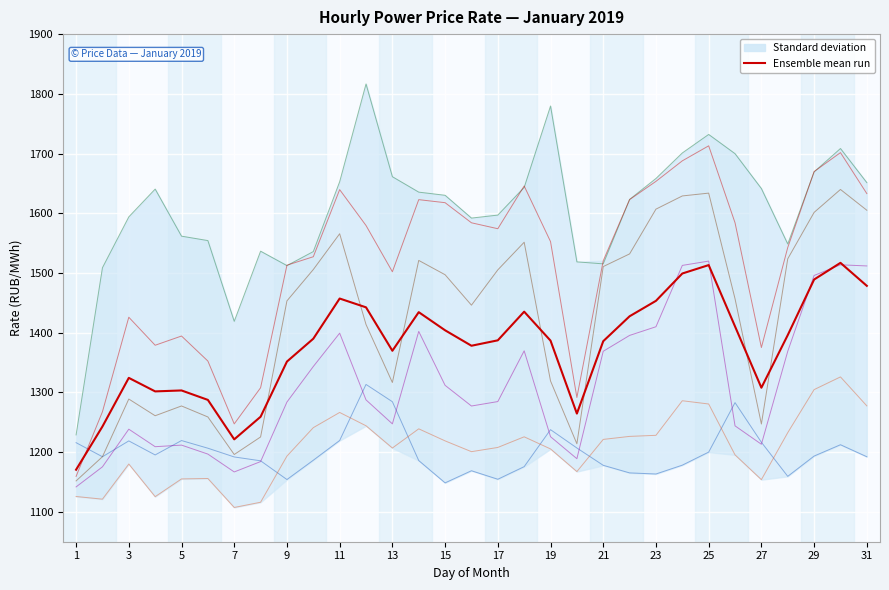

Does the chart display data point markers on the line(s)?

No